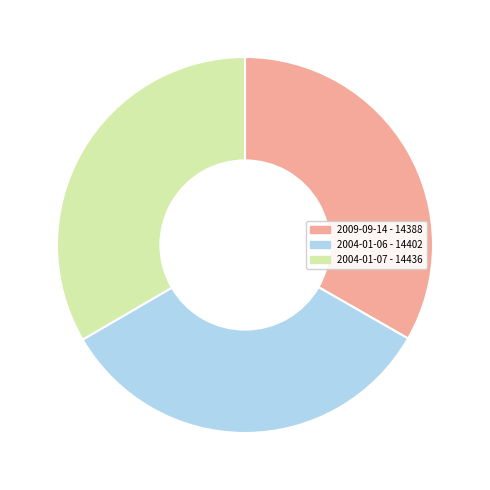

True or false: 2009-09-14 accounts for 33% of the total.

True